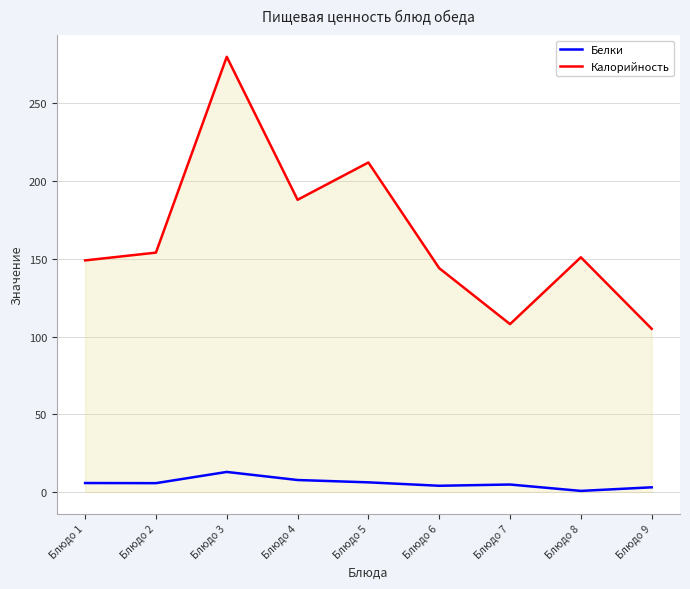

True or false: Калорийность has more than 2 interior local peaks.

True